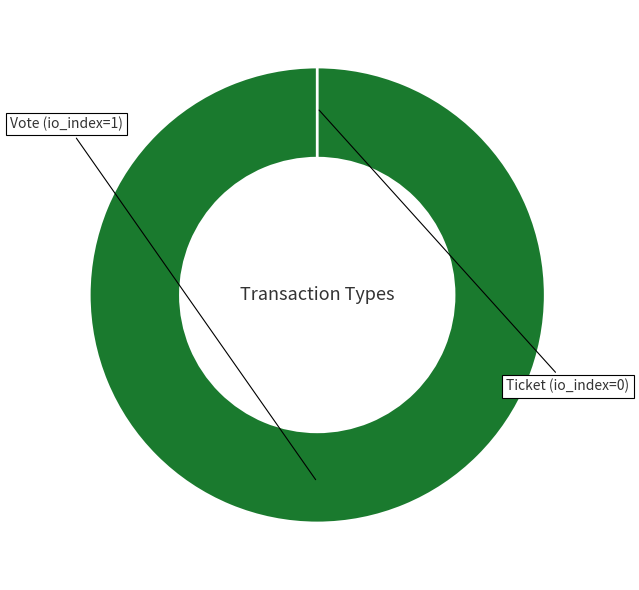

Is the sum of Vote and Ticket greater than half?

Yes